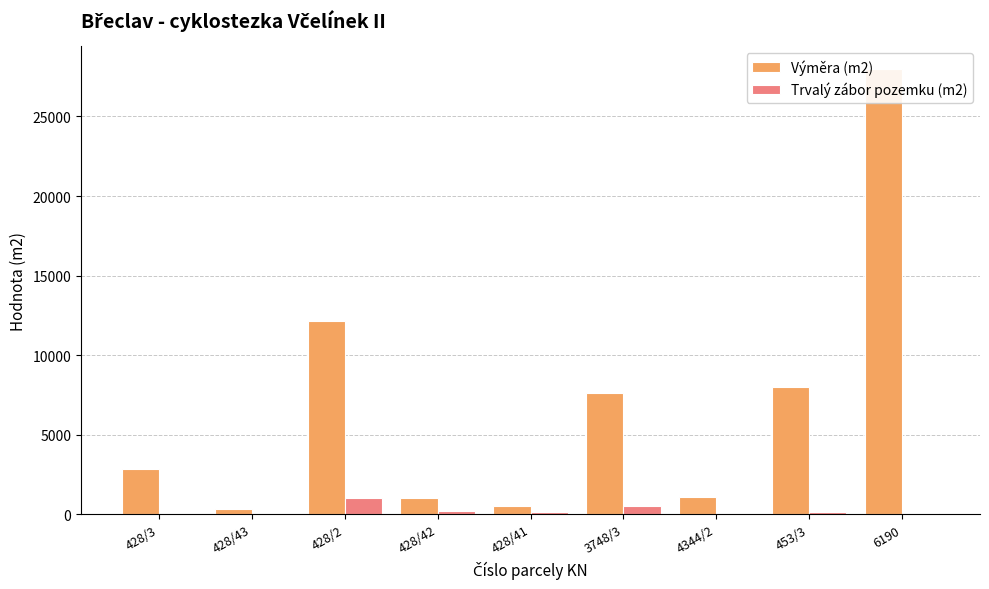

Are the bars grouped side by side (vs. stacked)?

Yes